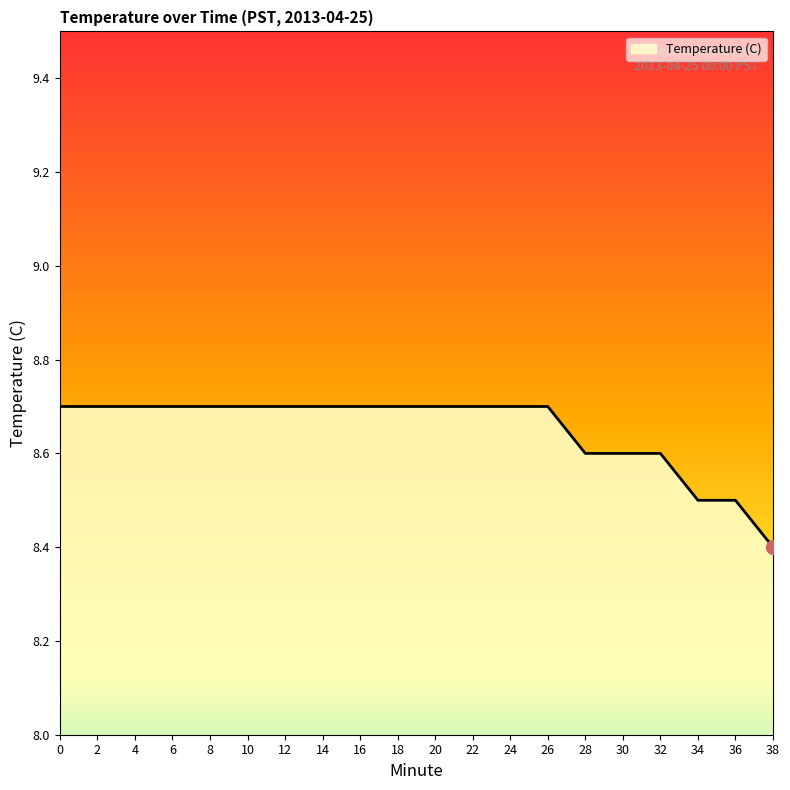

The chart shows a value of 14.8 at 10. True or false?

False